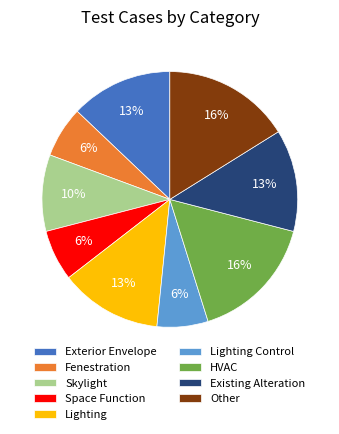

What percentage is the Lighting slice, to the nearest percent?

13%